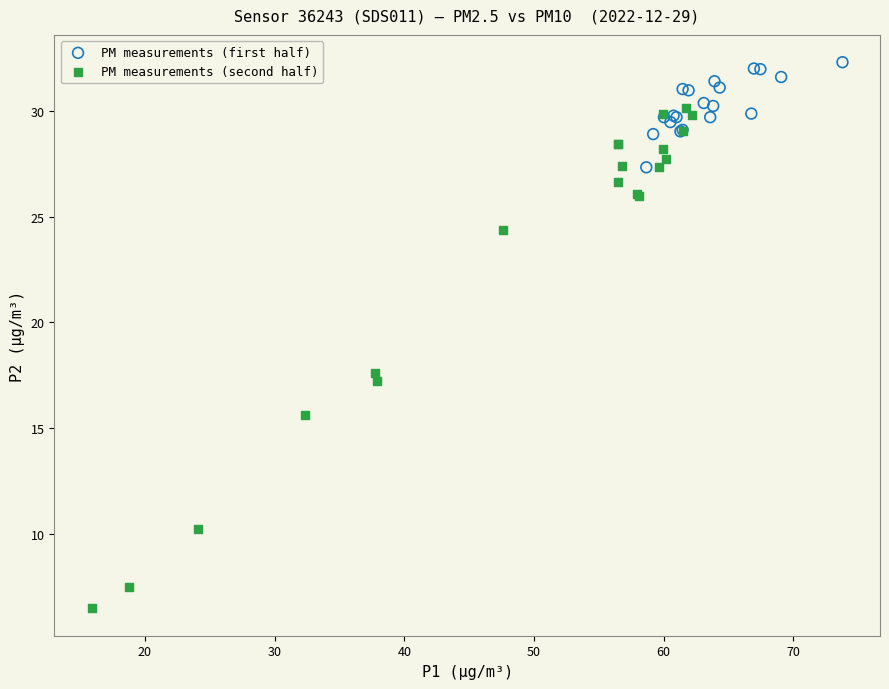

Which series contains the highest Y value?

PM measurements (first half)